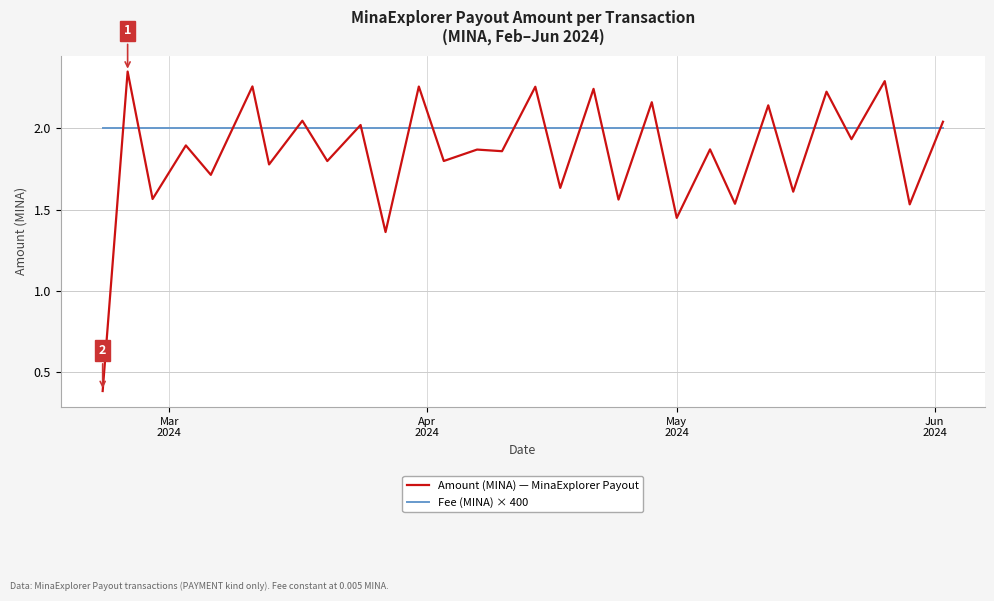

List the series in order of their peak value, highest first.

Amount (MINA) — MinaExplorer Payout, Fee (MINA) × 400